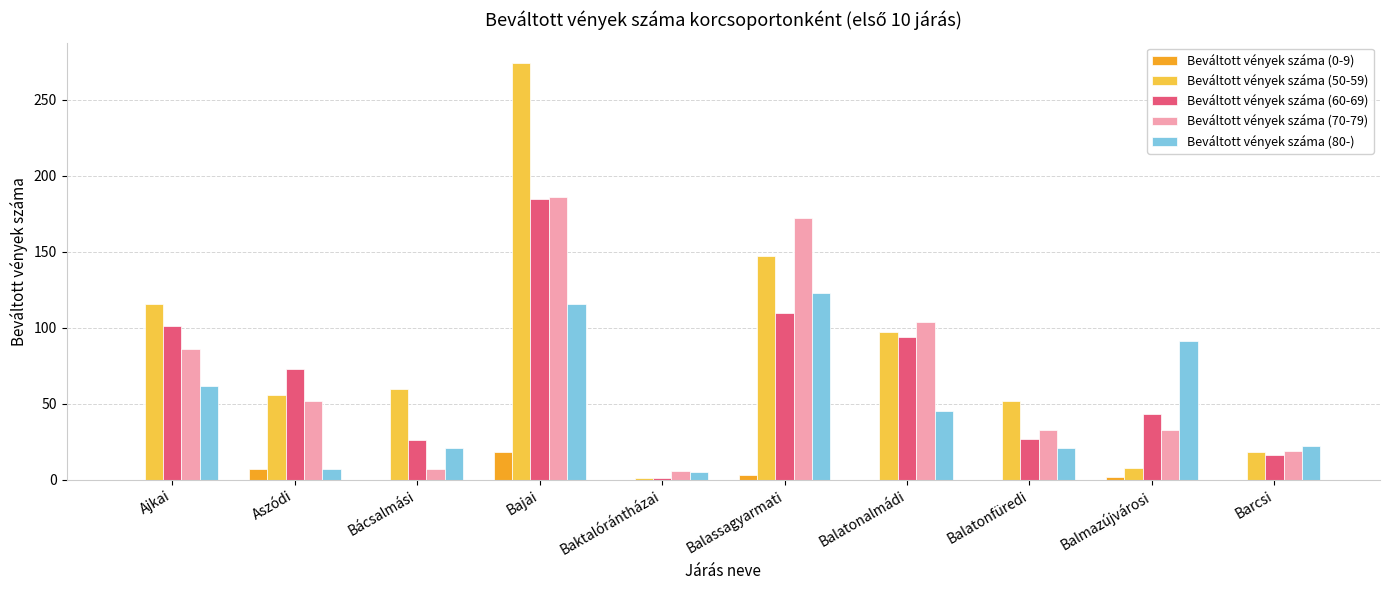

What is the sum of the Beváltott vények száma (70-79) values at Barcsi and Bajai?

205